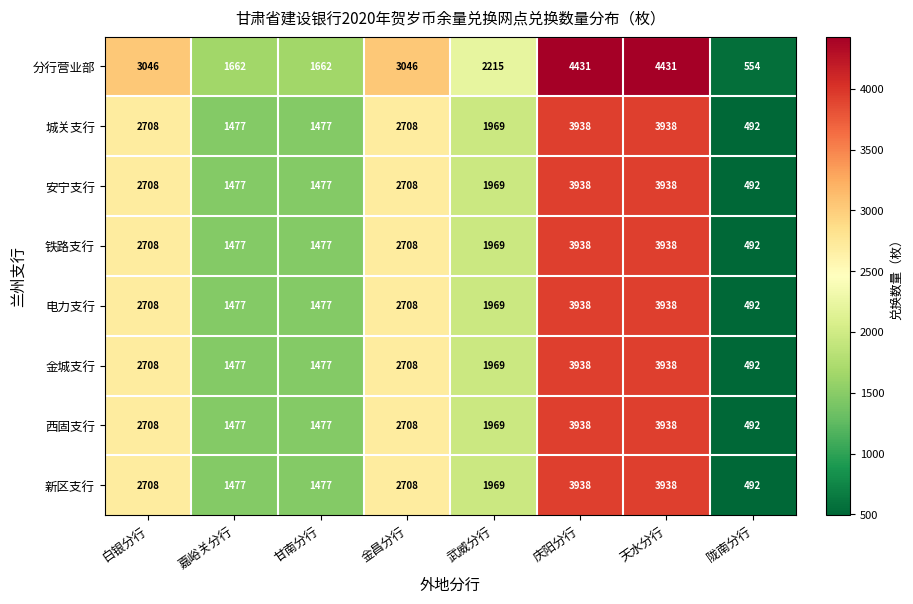

Which series has the largest range (max minus min)?

分行营业部